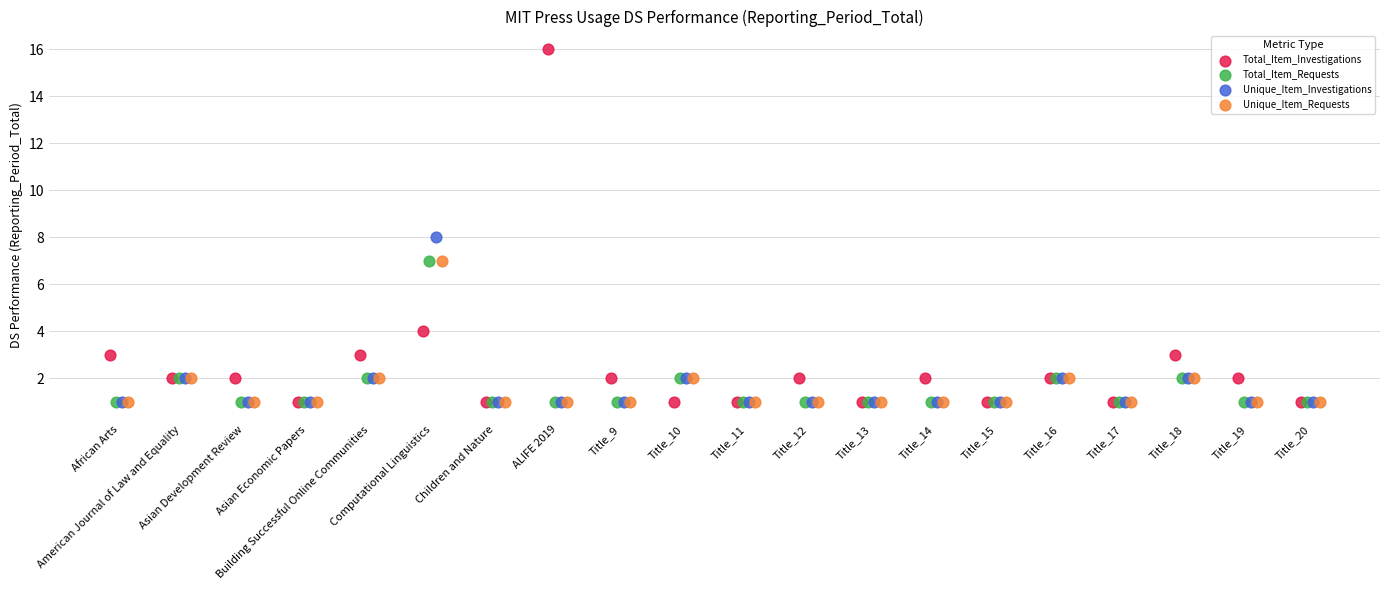

What are all the series names shown in the legend?

Total_Item_Investigations, Total_Item_Requests, Unique_Item_Investigations, Unique_Item_Requests